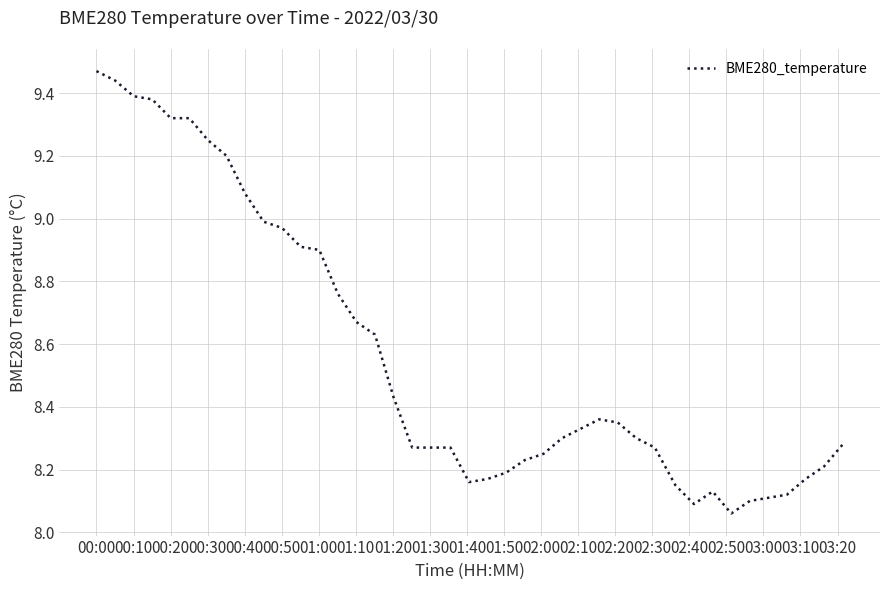

What is the difference between the maximum and minimum values?

1.4